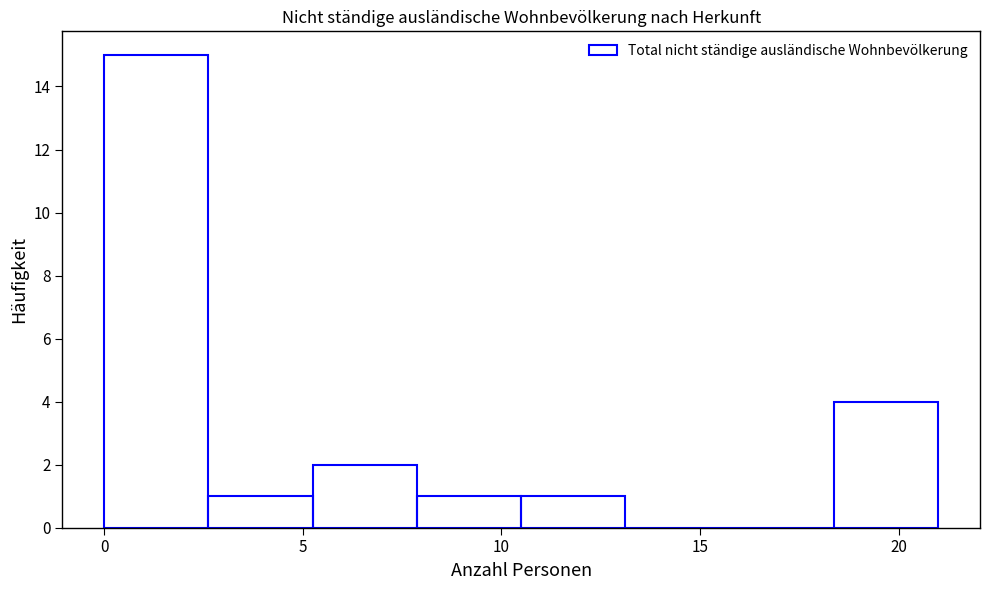

Reading left to right, transcribe this chart: for each bar, give the range it covers on the x-axis and its height. Neither the bar edges nor the heights are printed on the chart, so give them approximately, as read against the axes.

0.0 to 2.5: 15
2.5 to 5.5: 1
5.5 to 8.0: 2
8.0 to 10.5: 1
10.5 to 13.0: 1
13.0 to 16.0: 0
16.0 to 18.5: 0
18.5 to 21.0: 4